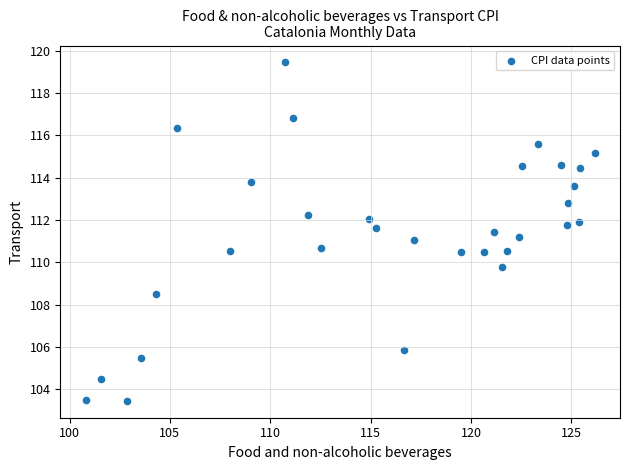

What is the range of X values (max minus min)?

25.3